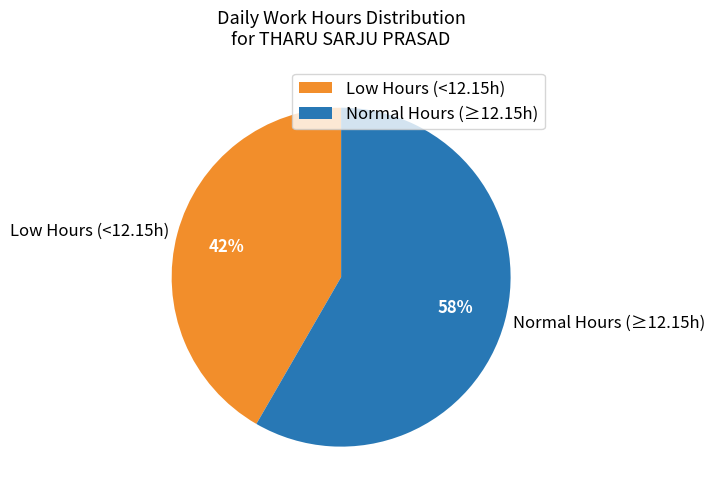

True or false: Low Hours (<12.15h) accounts for 42% of the total.

True